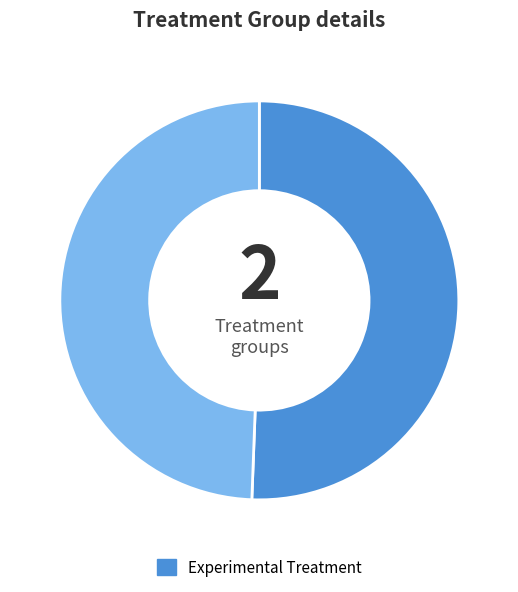

Is there any slice that represents more than half of the pie?

Yes